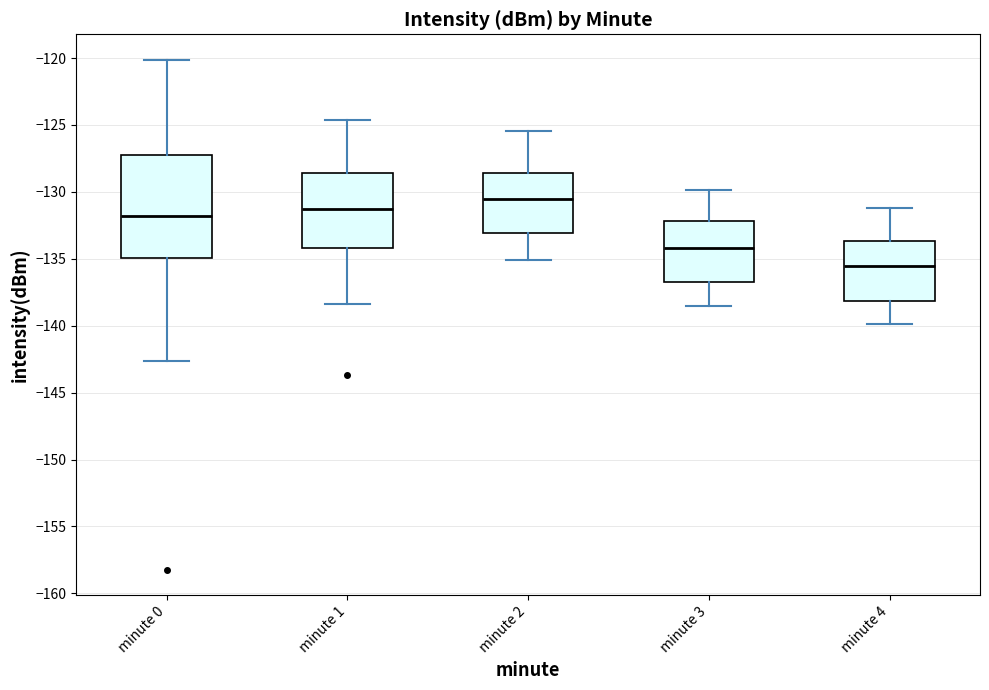

Comparing the boxes themselves (not the whiskers), which one is the tallest?

minute 0